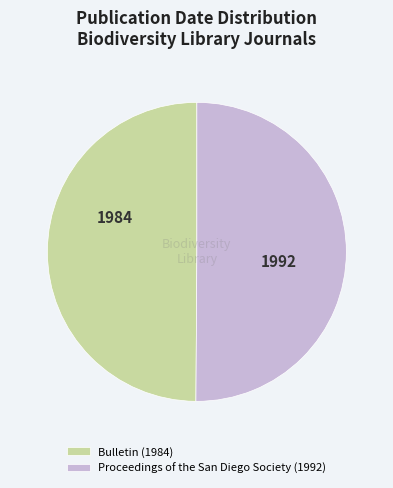

What is the ratio of the value at Proceedings of the San Diego Society (1992) to the value at Bulletin (1984)?

1.0